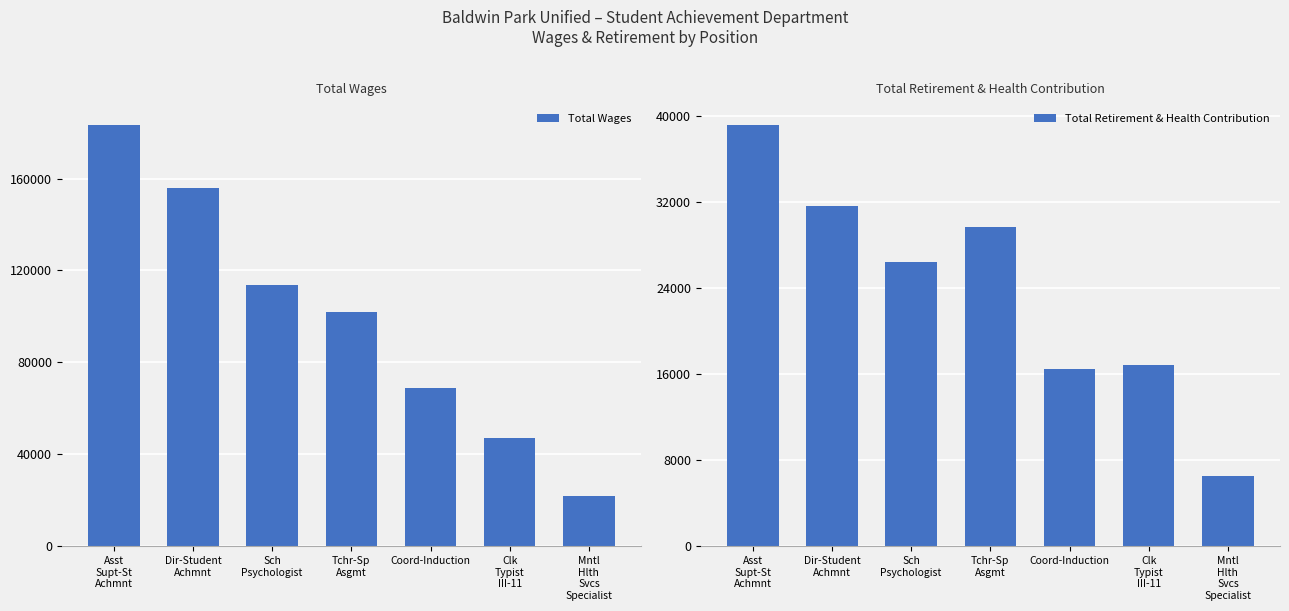

Which series changed the most between Tchr-Sp
Asgmt and Clk
Typist
III-11?

Total Wages